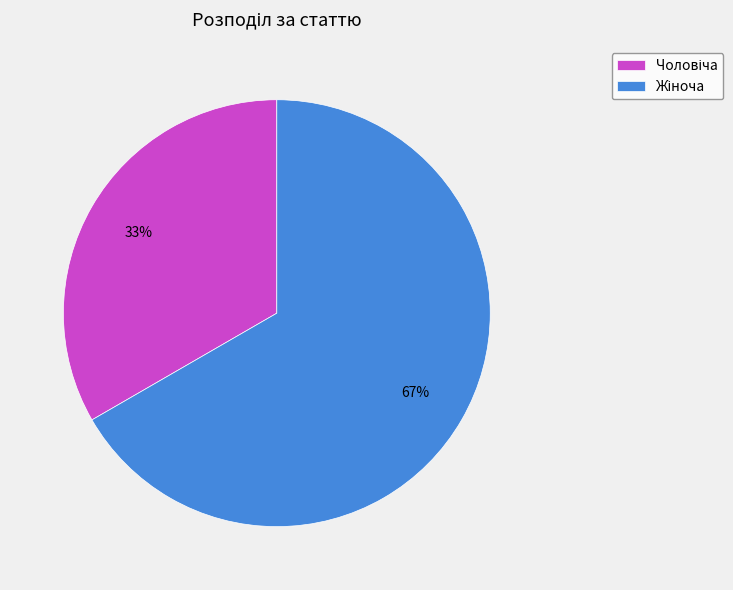

To the nearest percent, what is the average slice percentage?

50%